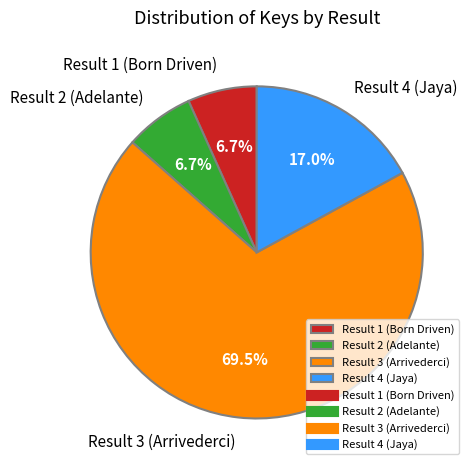

What is the largest slice in the pie chart?

Result 3 (Arrivederci)